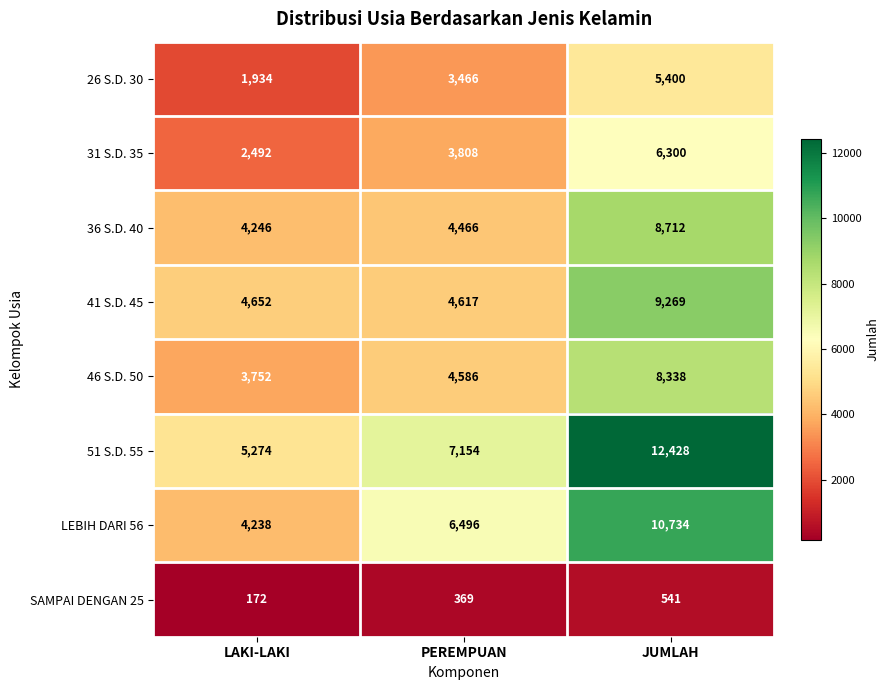

Reading left to right, what are all the values shown in this chart?

26 S.D. 30: 1934	3466	5400
31 S.D. 35: 2492	3808	6300
36 S.D. 40: 4246	4466	8712
41 S.D. 45: 4652	4617	9269
46 S.D. 50: 3752	4586	8338
51 S.D. 55: 5274	7154	12428
LEBIH DARI 56: 4238	6496	10734
SAMPAI DENGAN 25: 172	369	541